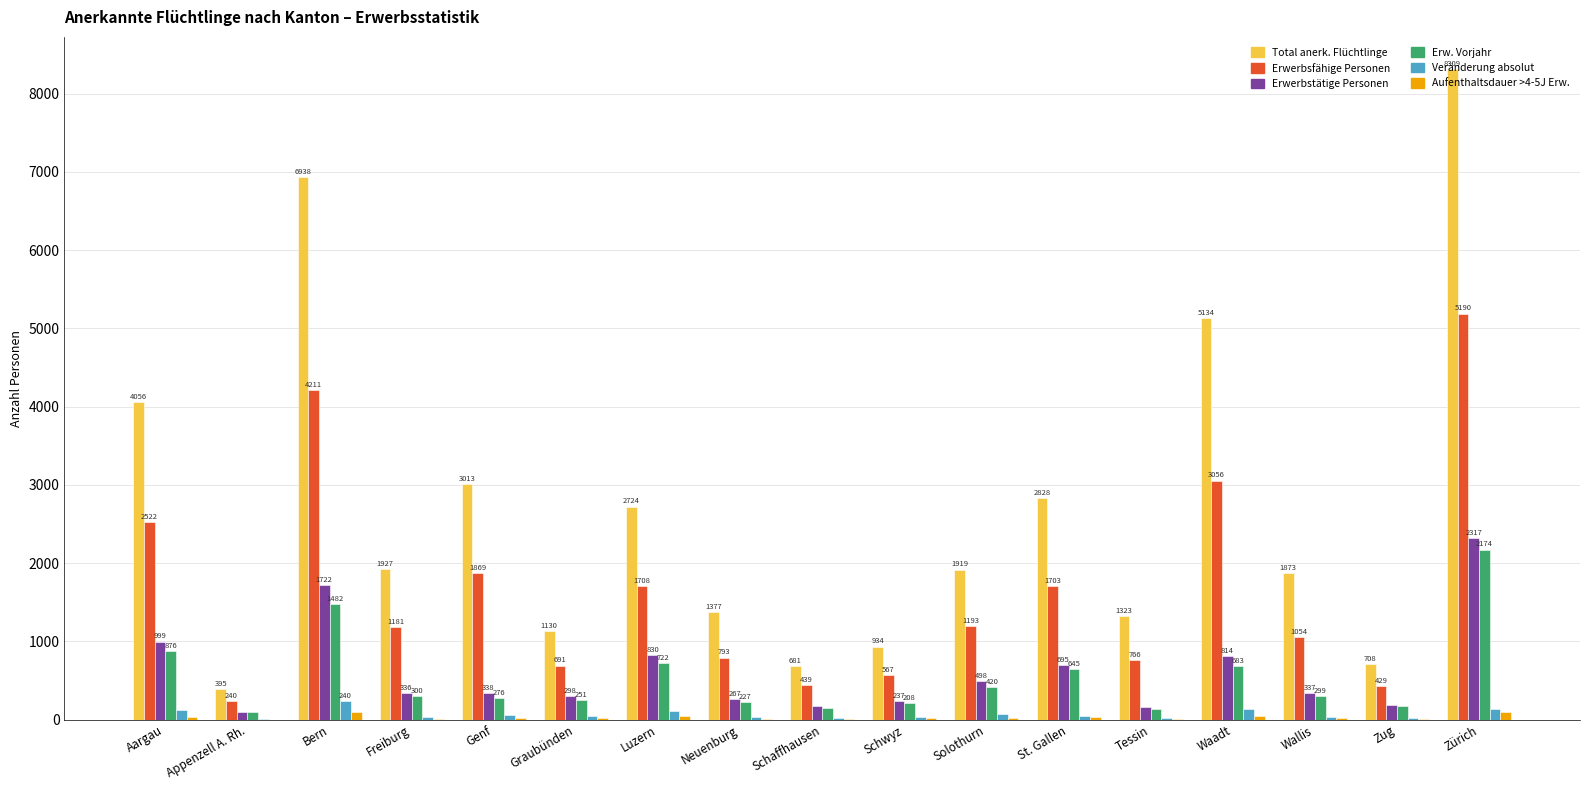

Where does the Erwerbstätige Personen series first go above 337?

Aargau